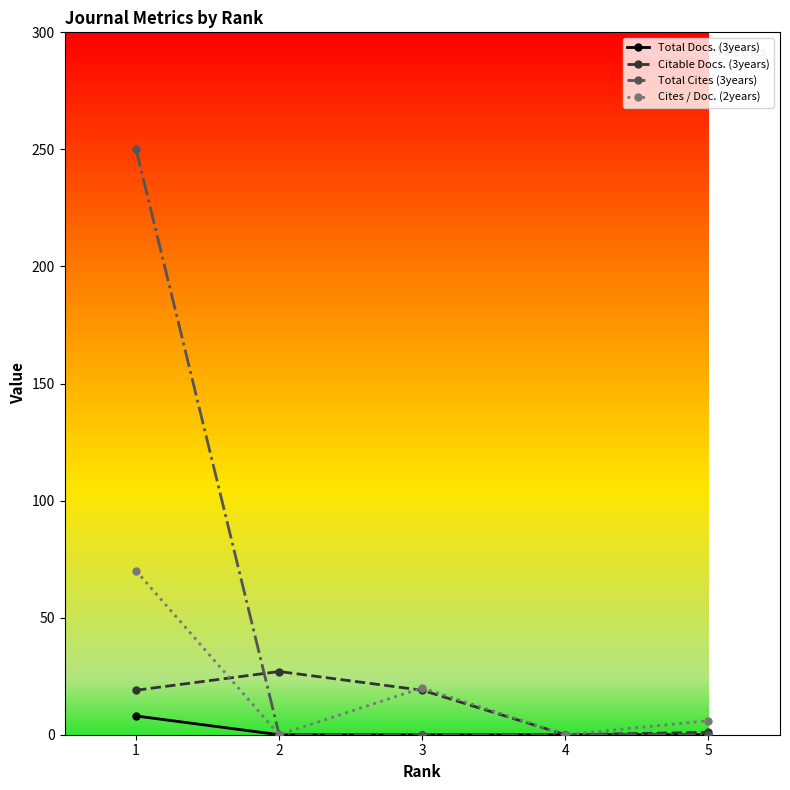

What is the total value across all series at 3?

39